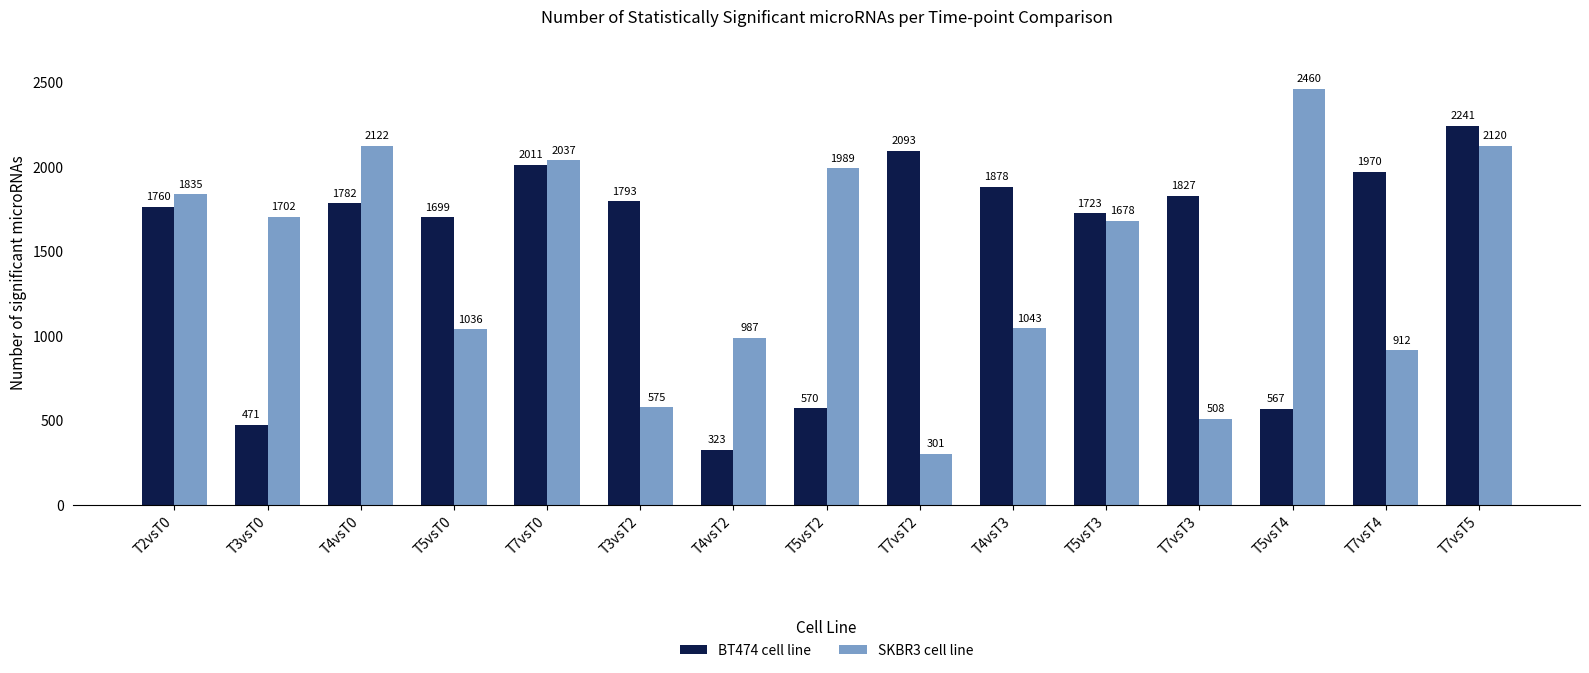

At which label is BT474 cell line closest to 1282?

T5vsT0